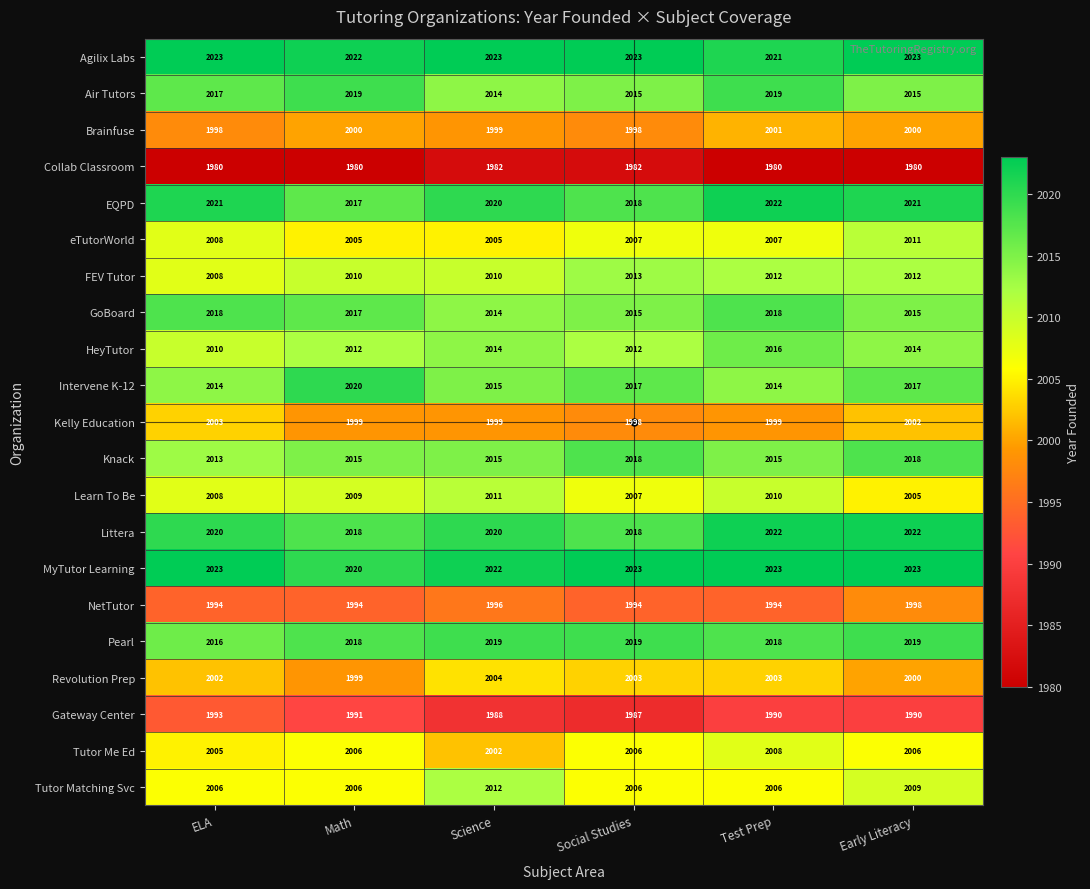

What is the maximum value for EQPD?

2022